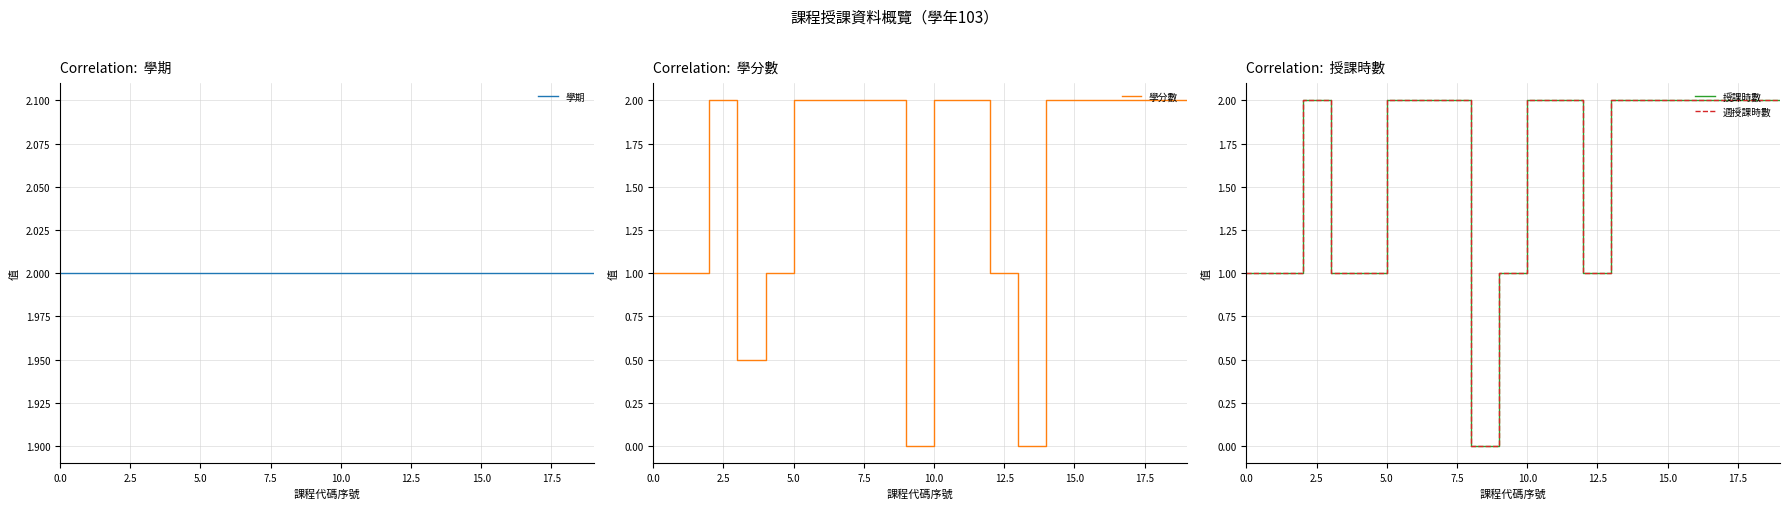

How many data points in 週授課時數 are less than 2?

7